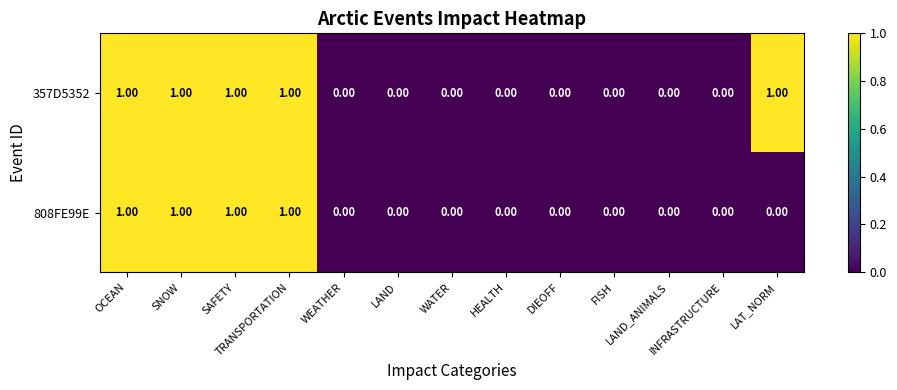

List the series in order of their overall mean, highest first.

357D5352, 808FE99E